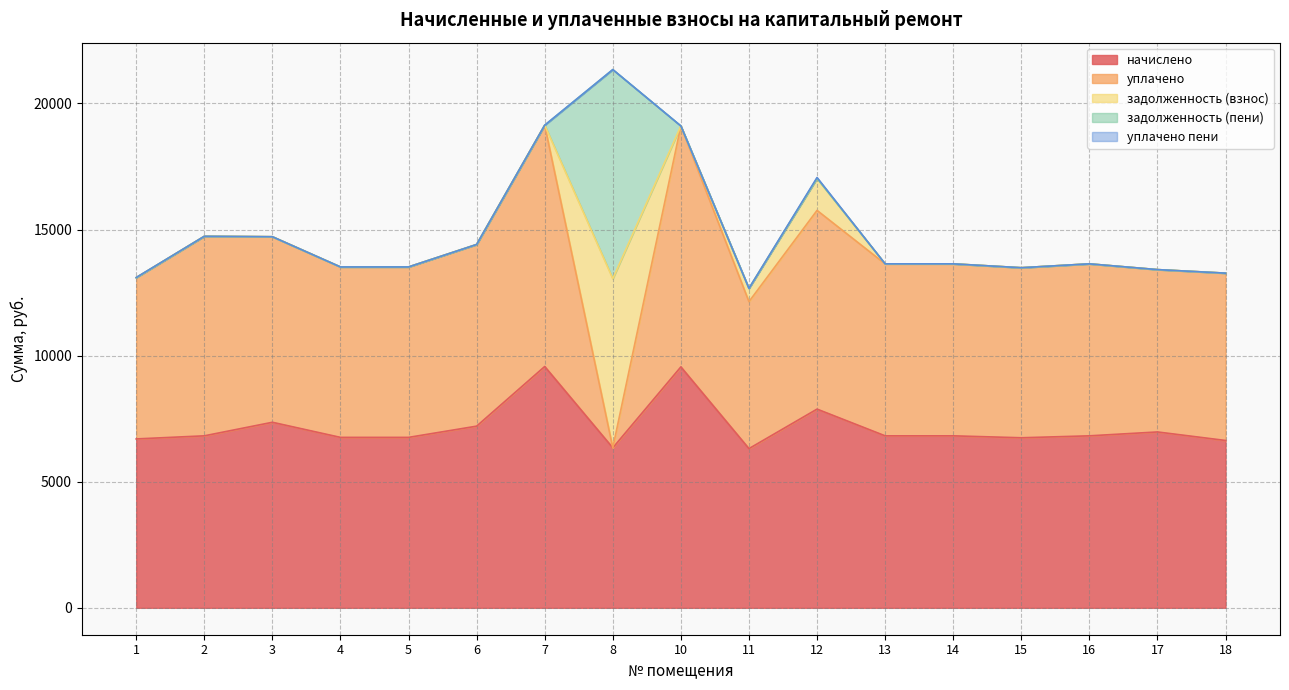

True or false: задолженность (взнос) has more than 2 points higher than both neighbors.

False